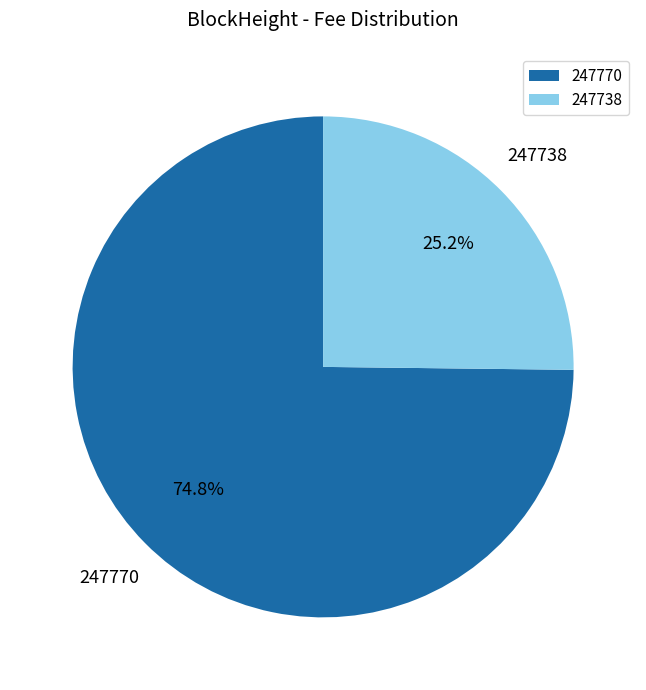

Which slice is the smallest?

247738